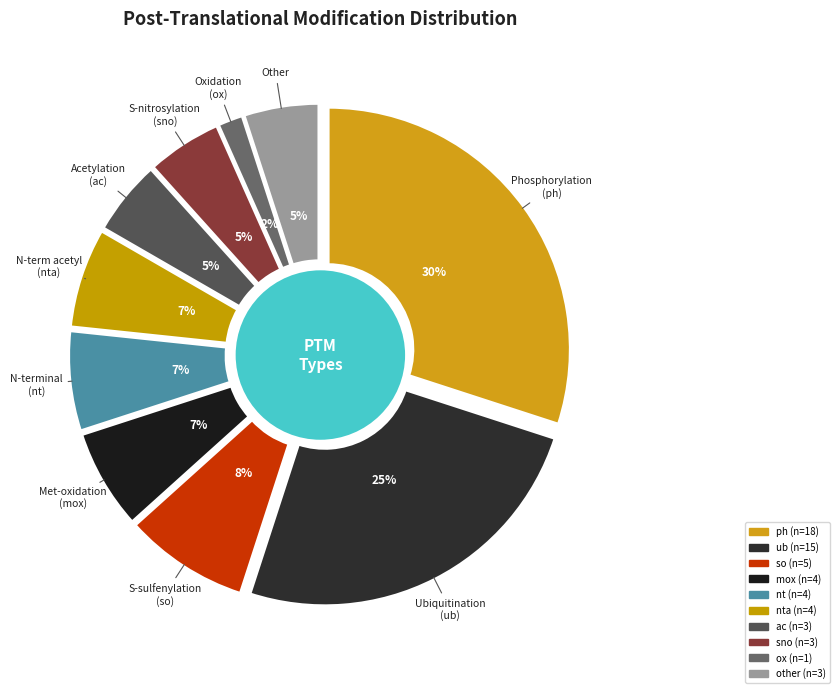

Is there any slice that represents more than half of the pie?

No